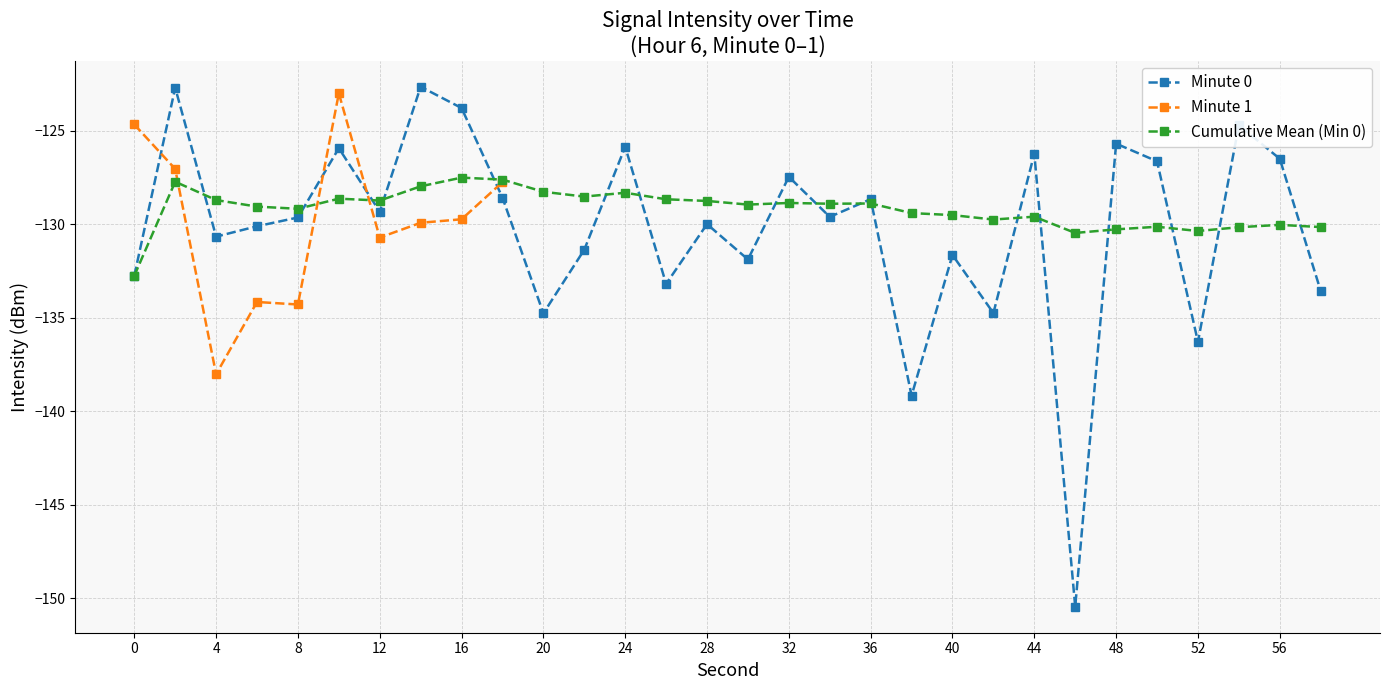

What is the minimum value for Cumulative Mean (Min 0)?

-132.8